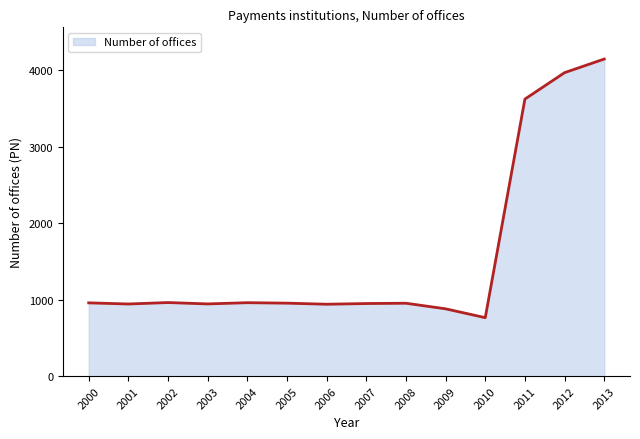

The chart shows a value of 1617 at 2003. True or false?

False